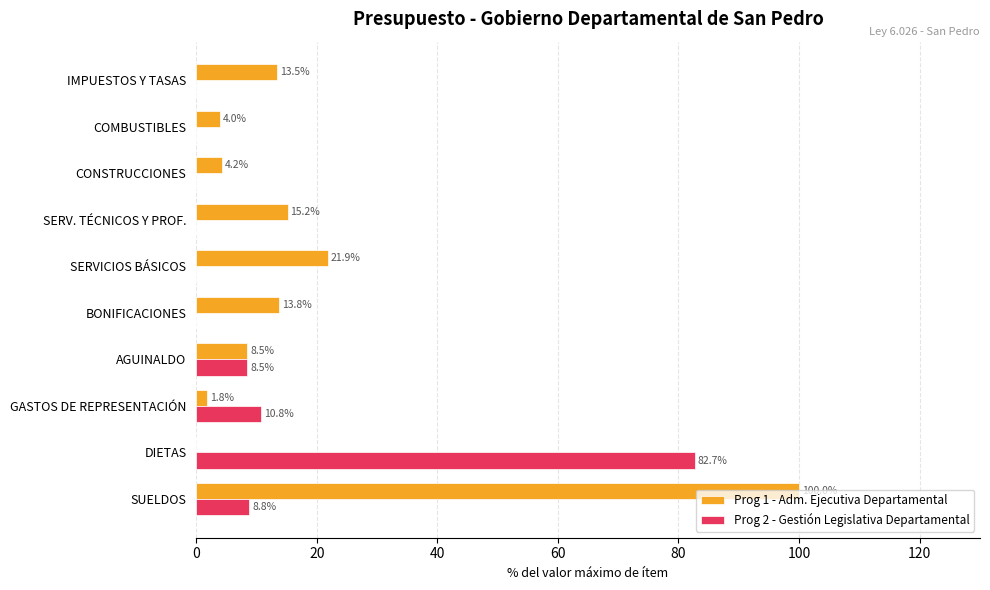

True or false: Prog 2 - Gestión Legislativa Departamental has a value of 48.5 at SERV. TÉCNICOS Y PROF..

False